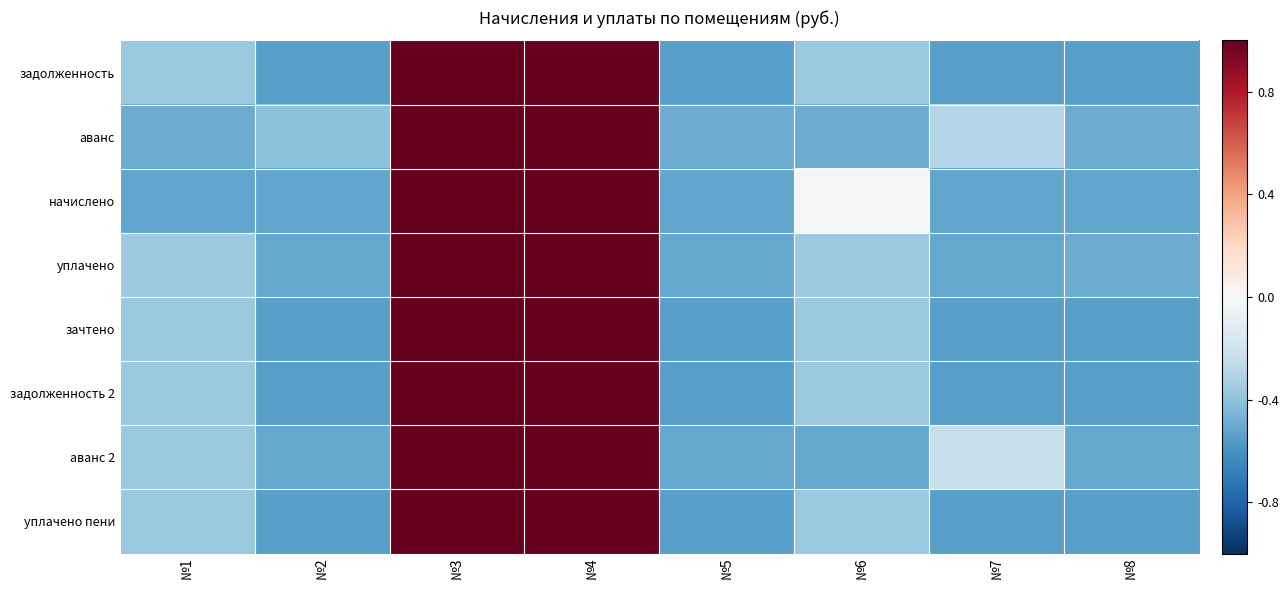

Which has a higher value, №1 or №8?

№1